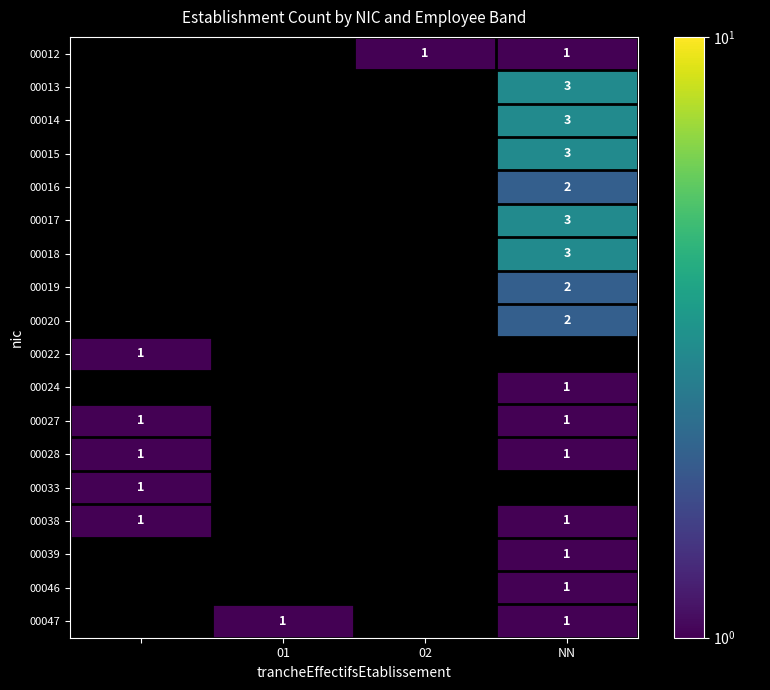

True or false: 00046 has a value of 1 at NN.

True